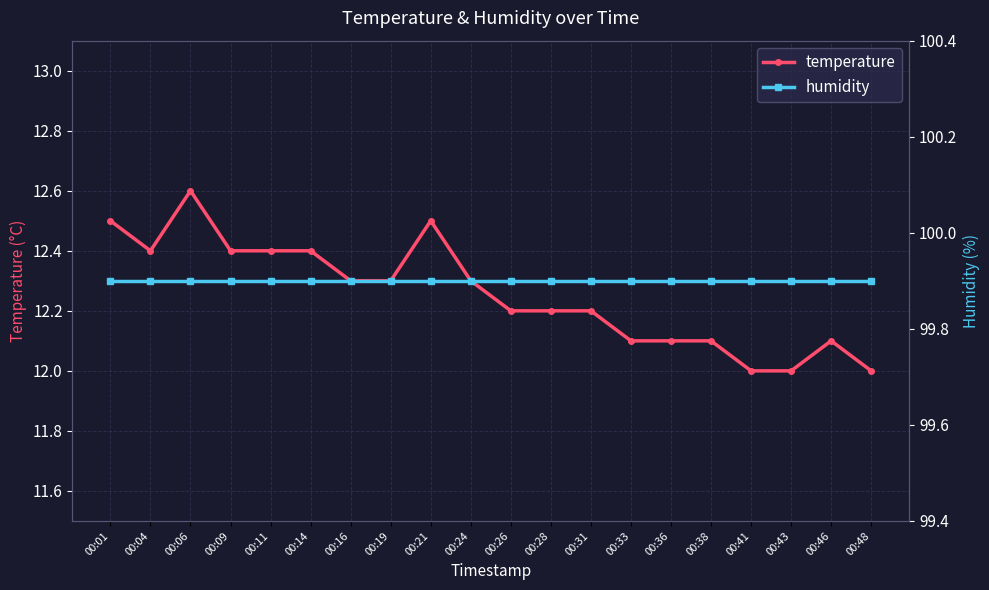

At how many categories does at least one series exceed 82?

20